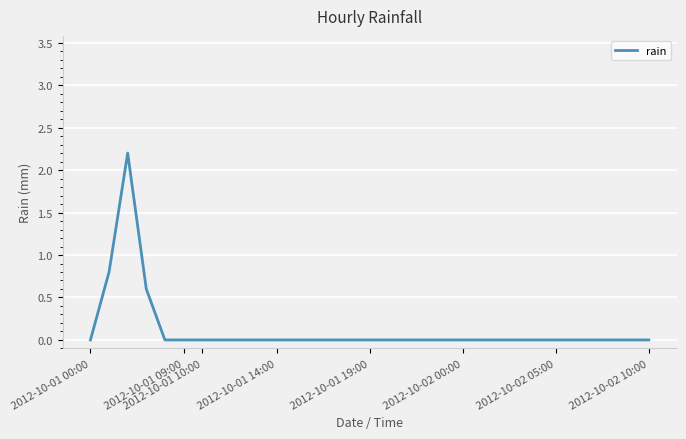

What is the sum of all values?

3.6